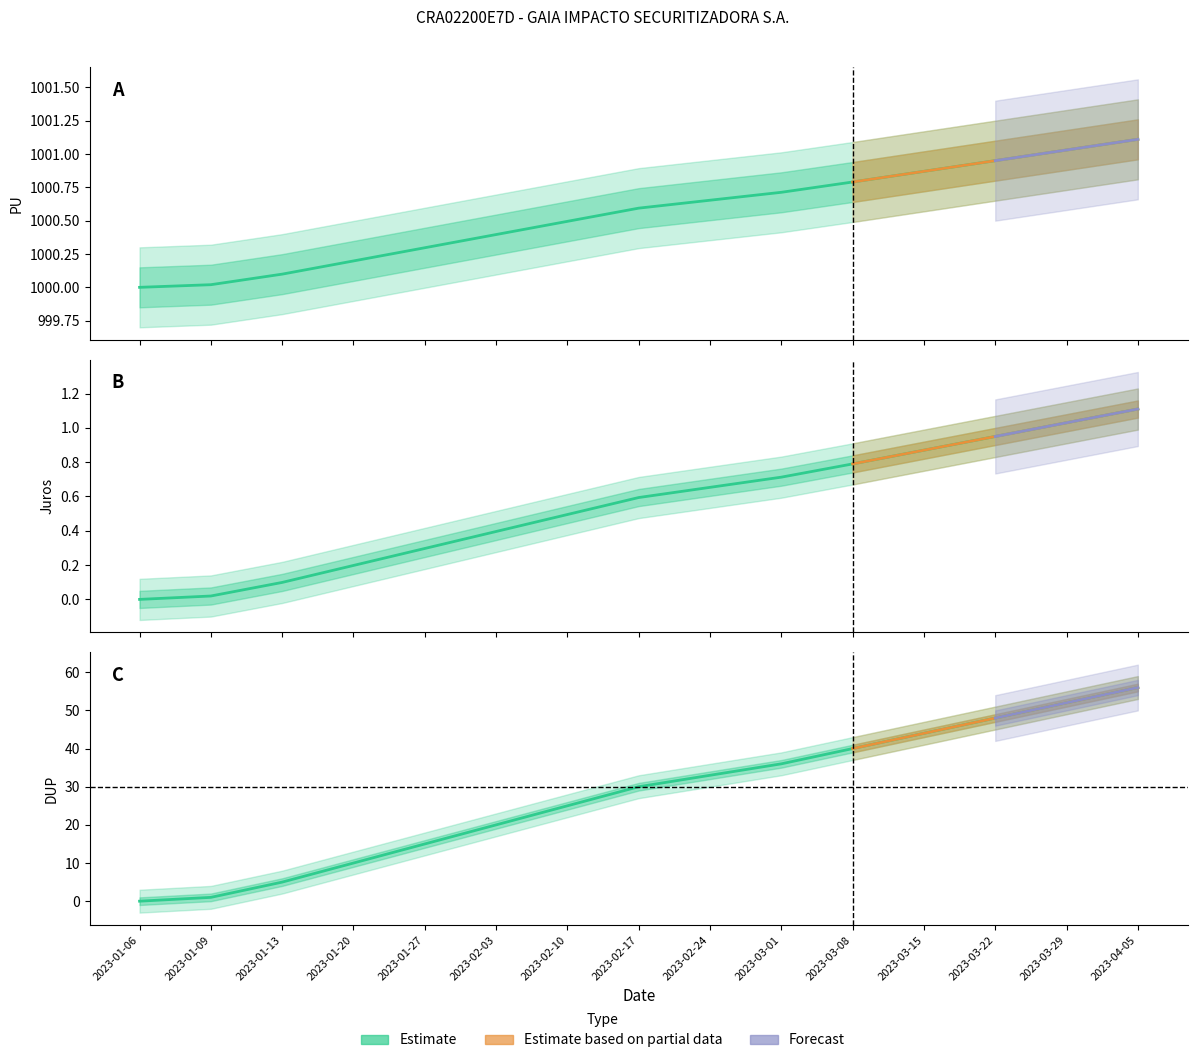

Reading left to right, extract all data points from this chart.

PU: 2023-01-06=1000.0	2023-01-09=1000.0	2023-01-13=1000.1	2023-01-20=1000.2	2023-01-27=1000.3	2023-02-03=1000.4	2023-02-10=1000.5	2023-02-17=1000.6	2023-02-24=1000.7	2023-03-01=1000.7	2023-03-08=1000.8	2023-03-15=1000.9	2023-03-22=1001.0	2023-03-29=1001.0	2023-04-05=1001.1
Juros: 2023-01-06=0.0	2023-01-09=0.0	2023-01-13=0.1	2023-01-20=0.2	2023-01-27=0.3	2023-02-03=0.4	2023-02-10=0.5	2023-02-17=0.6	2023-02-24=0.7	2023-03-01=0.7	2023-03-08=0.8	2023-03-15=0.9	2023-03-22=0.9	2023-03-29=1.0	2023-04-05=1.1
DUP: 2023-01-06=0.0	2023-01-09=1.0	2023-01-13=5.0	2023-01-20=10.0	2023-01-27=15.0	2023-02-03=20.0	2023-02-10=25.0	2023-02-17=30.0	2023-02-24=33.0	2023-03-01=36.0	2023-03-08=40.0	2023-03-15=44.0	2023-03-22=48.0	2023-03-29=52.0	2023-04-05=56.0